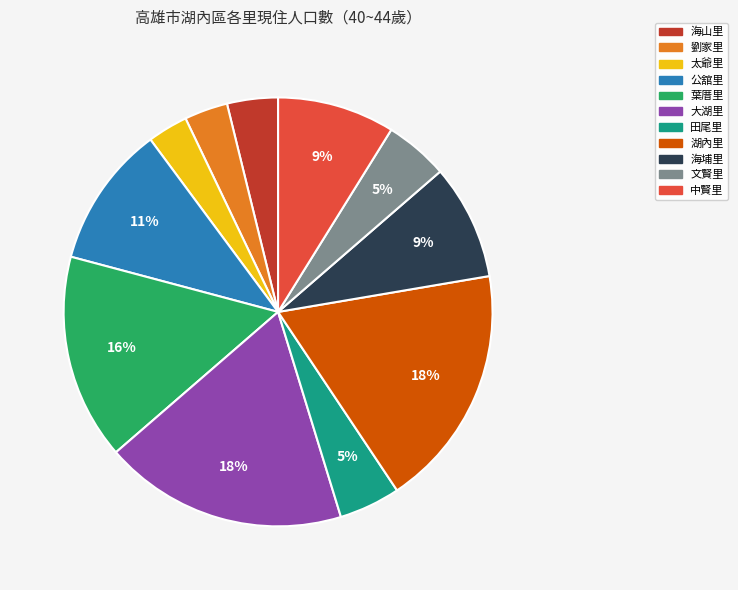

Do 太爺里 and 湖內里 together represent more than half of the pie?

No